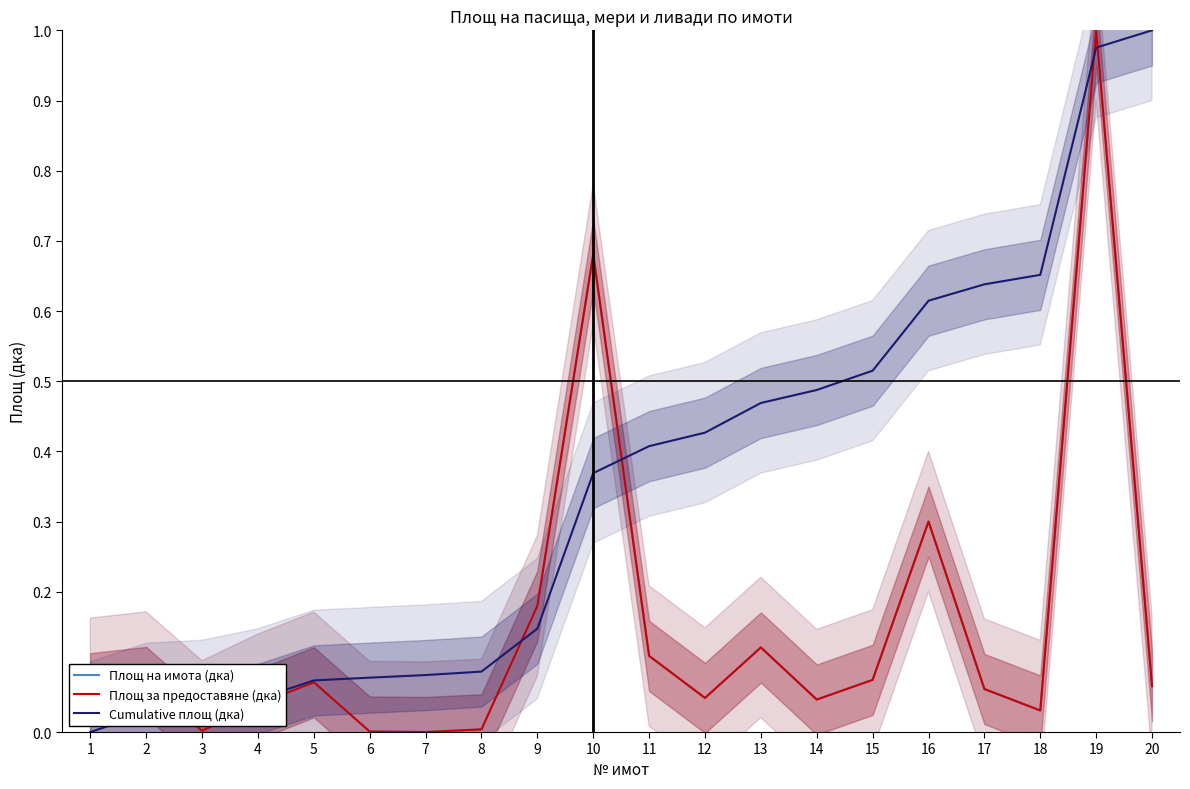

What are all the series names shown in the legend?

Площ на имота (дка), Площ за предоставяне (дка), Cumulative площ (дка)